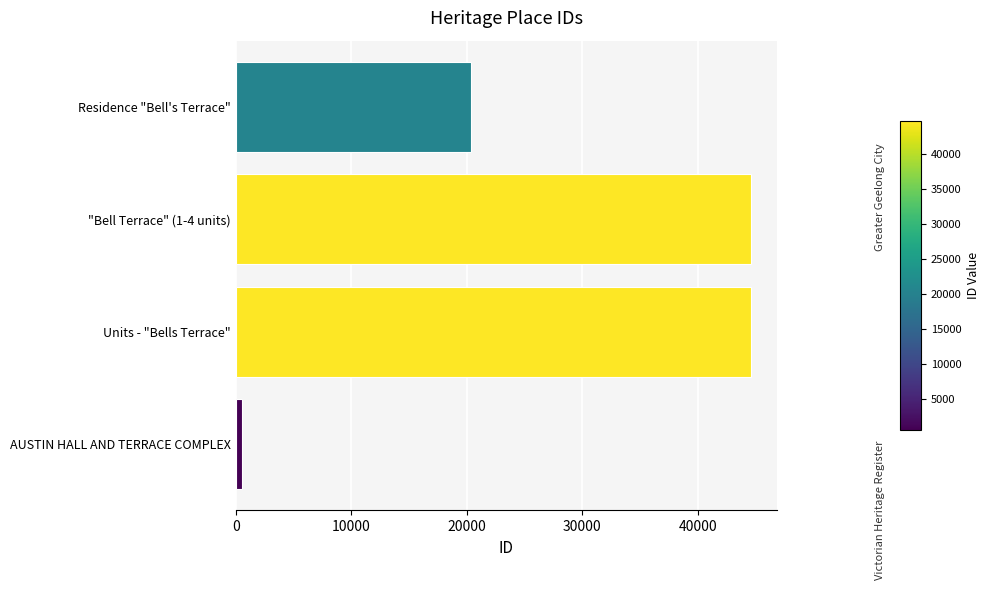

Approximately how many times larger is the value at Units - "Bells Terrace" compared to "Bell Terrace" (1-4 units)?

1.0